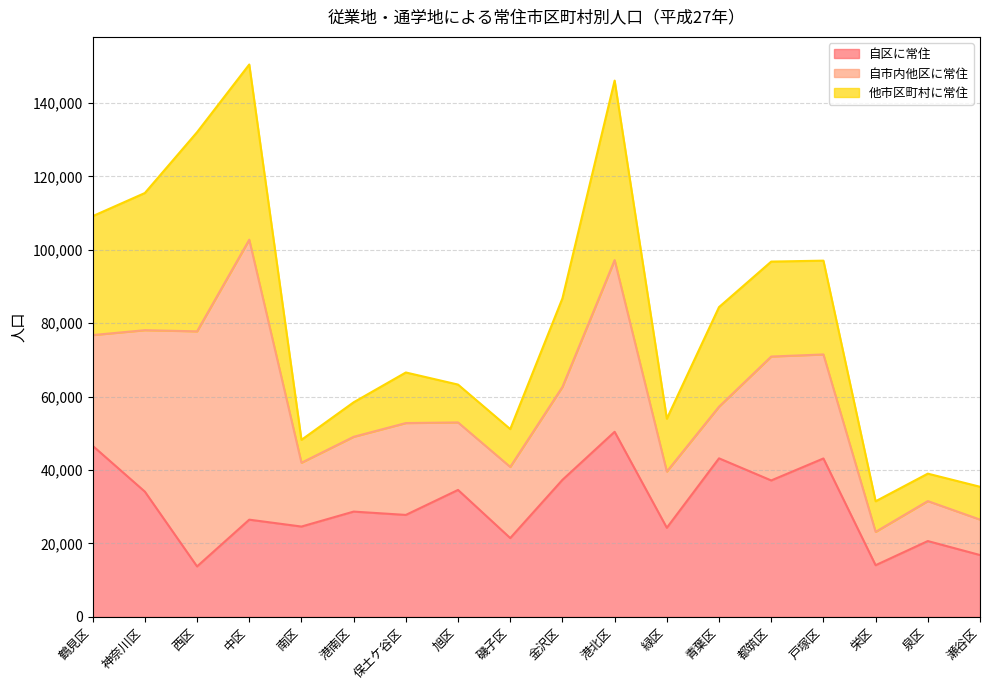

How many lines are shown in the chart?

3